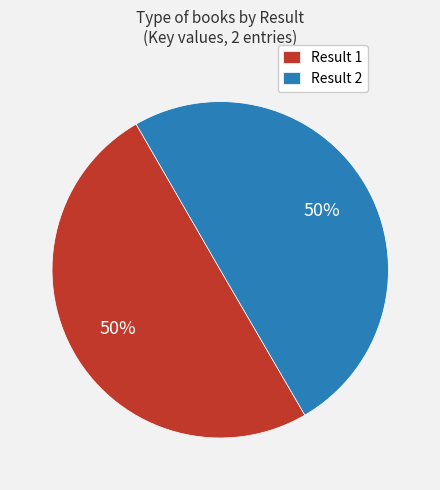

Combined, do Result 2 and Result 1 account for over 50%?

Yes